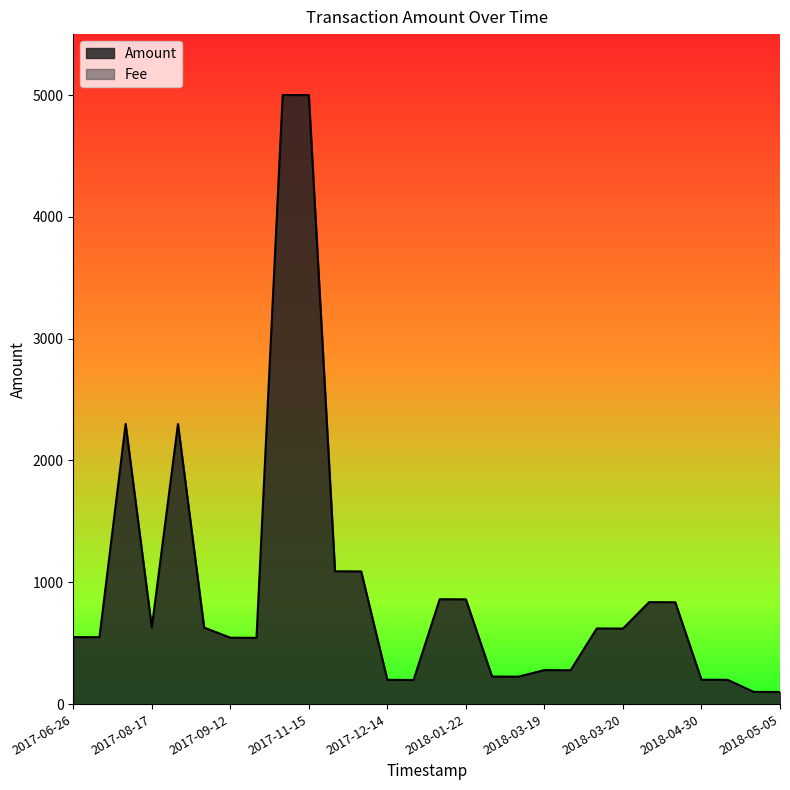

What is the average value of the Amount series?

959